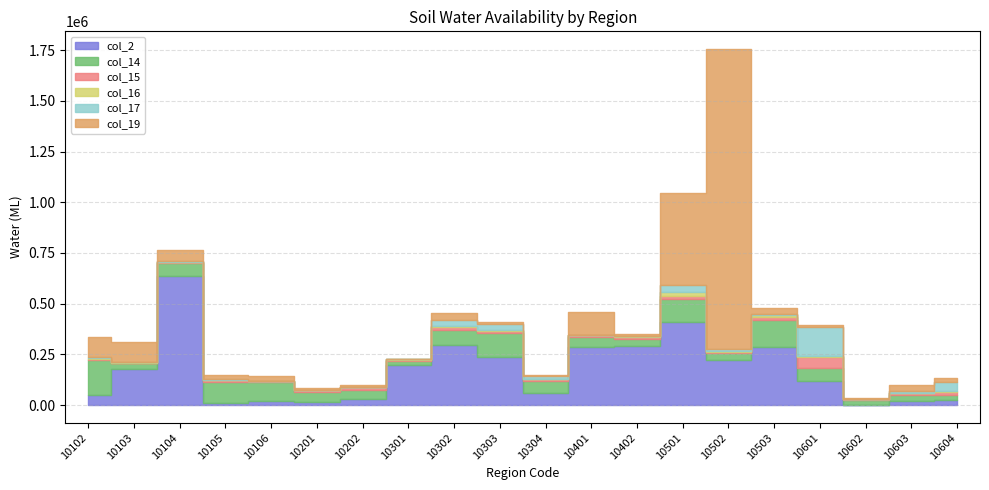

What is the difference between the col_16 values at 10503 and 10602?

7212.3